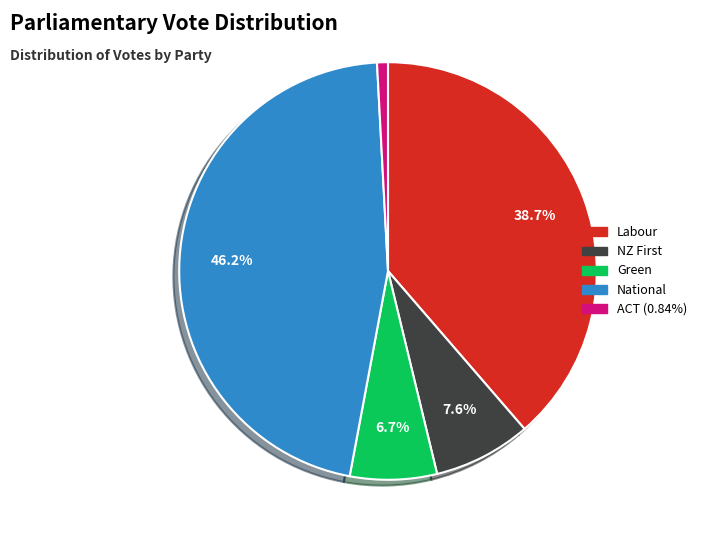

Which slice is the smallest?

ACT